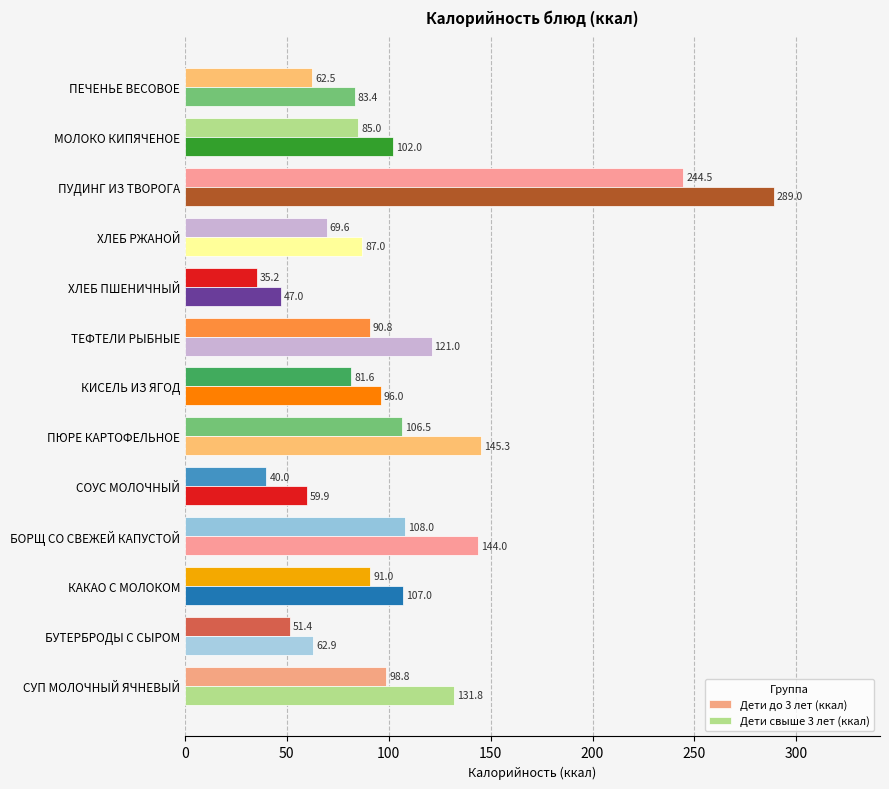

Count the number of categories in the chart.

13